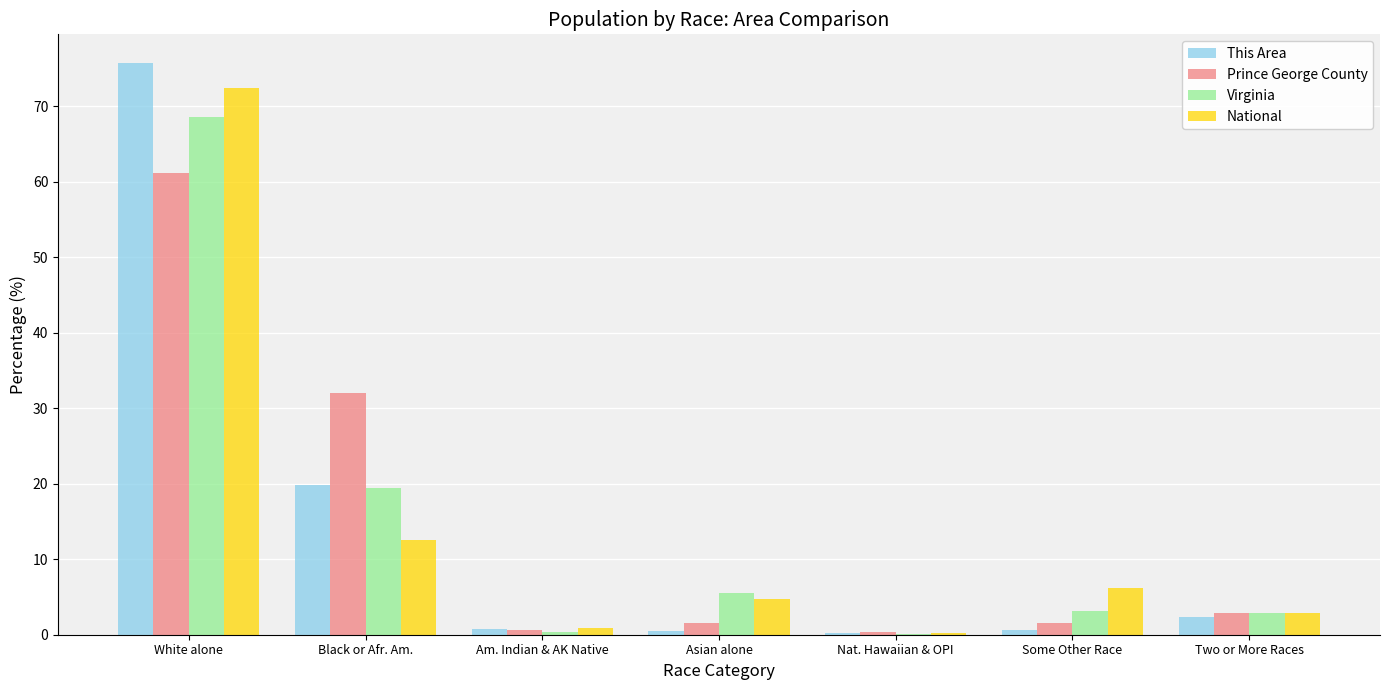

At which category is the sum across all series the highest?

White alone